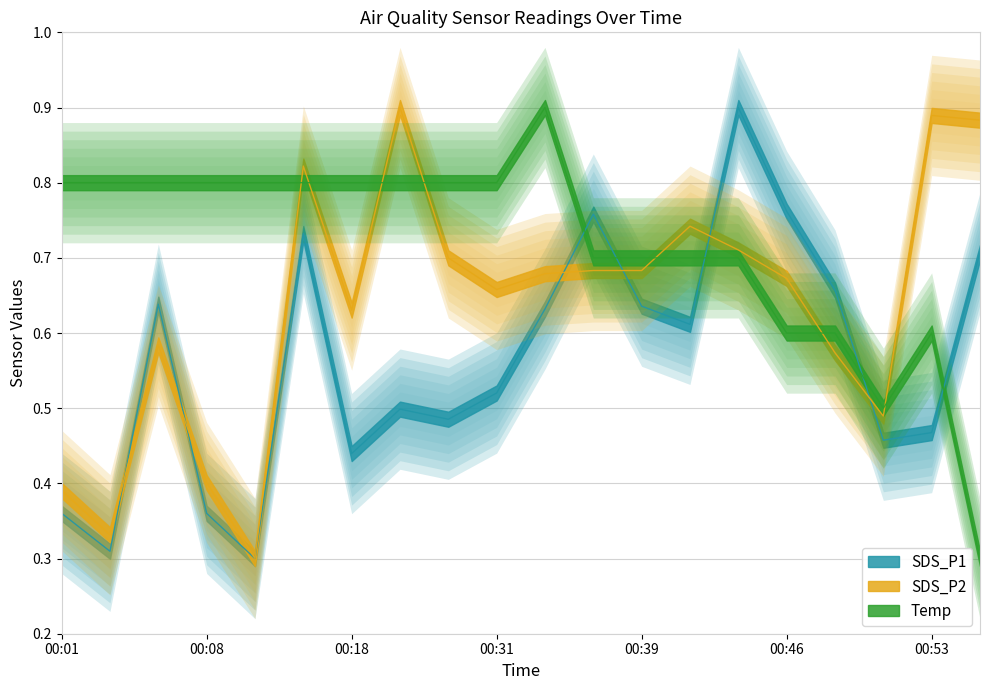

Where is Temp nearest to the value 0?

00:59